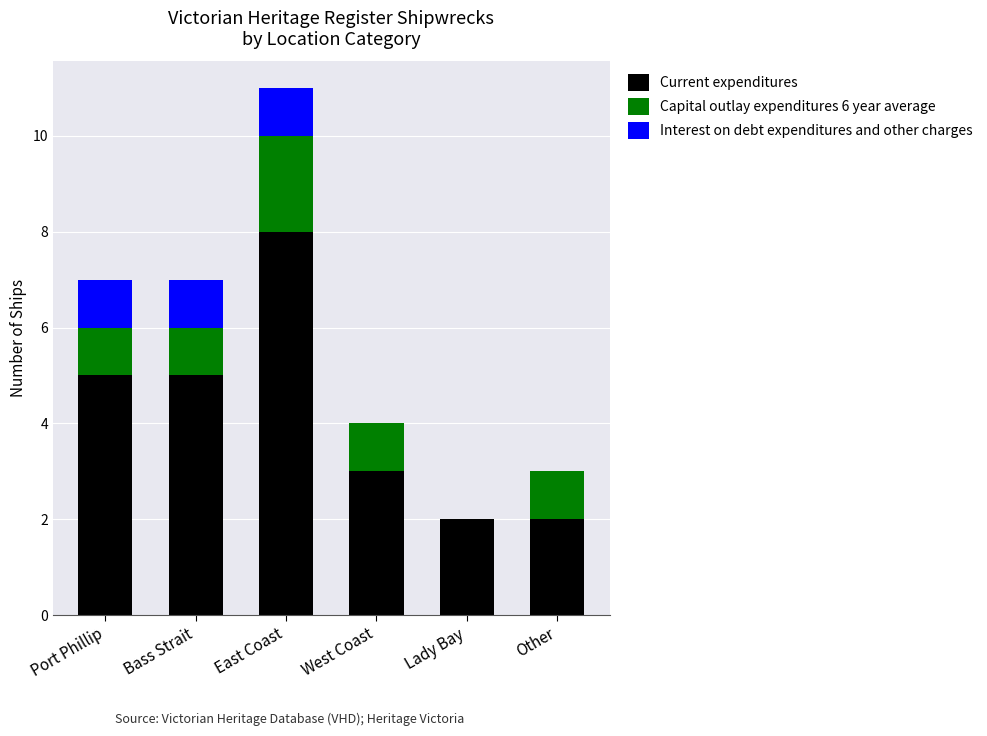

Reading left to right, list the values for the Current expenditures series.

Port Phillip=5	Bass Strait=5	East Coast=8	West Coast=3	Lady Bay=2	Other=2